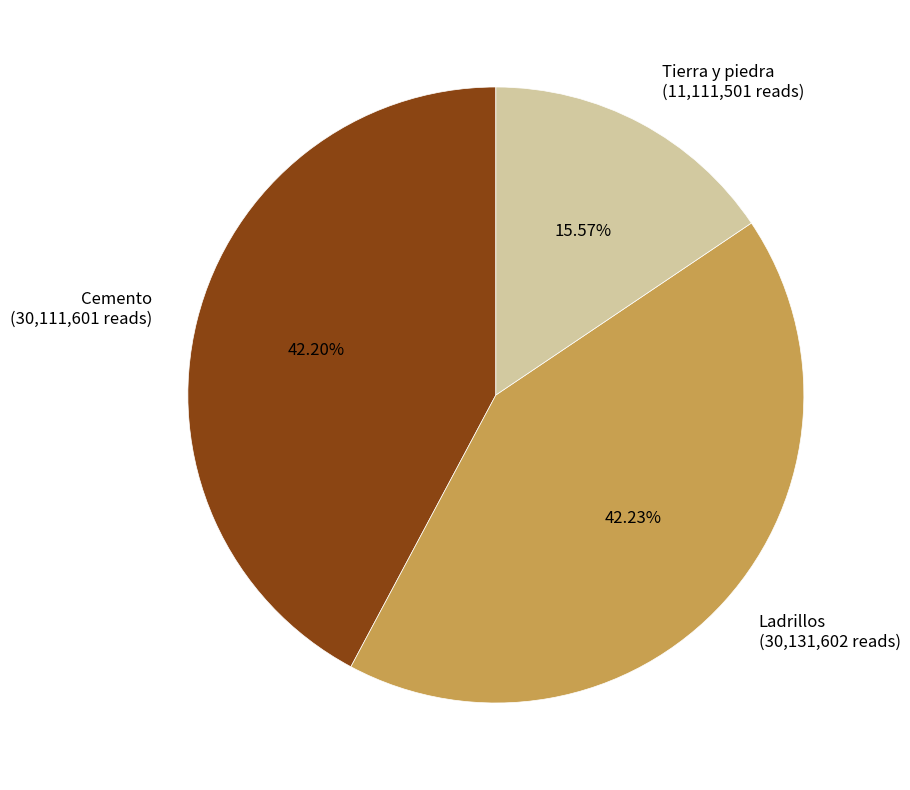

What percentage is the Cemento slice, to the nearest percent?

42%